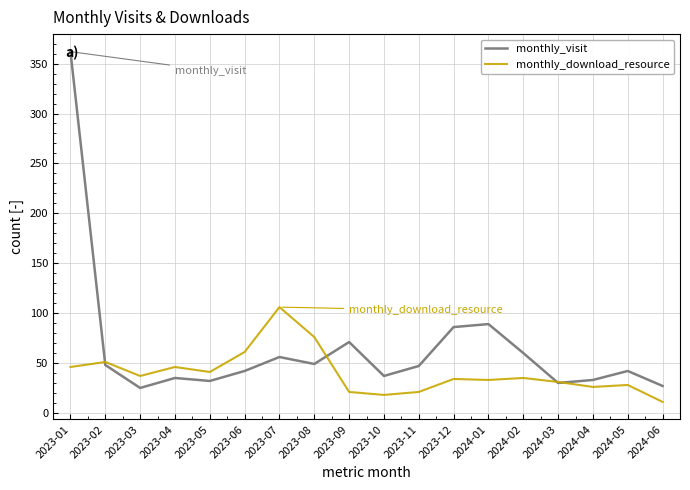

Rank the series by their maximum value, from highest to lowest.

monthly_visit, monthly_download_resource